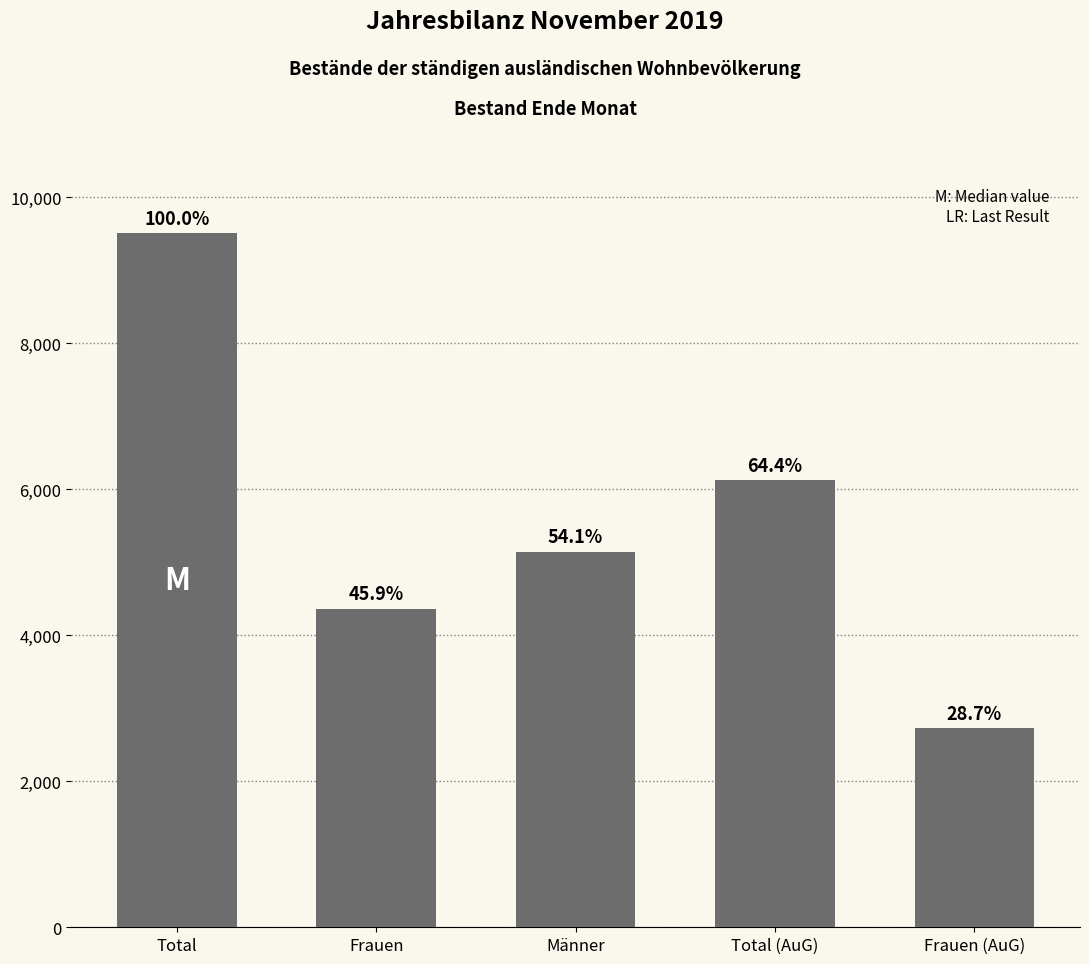

Approximately how many times larger is the value at Frauen compared to Total (AuG)?

0.7